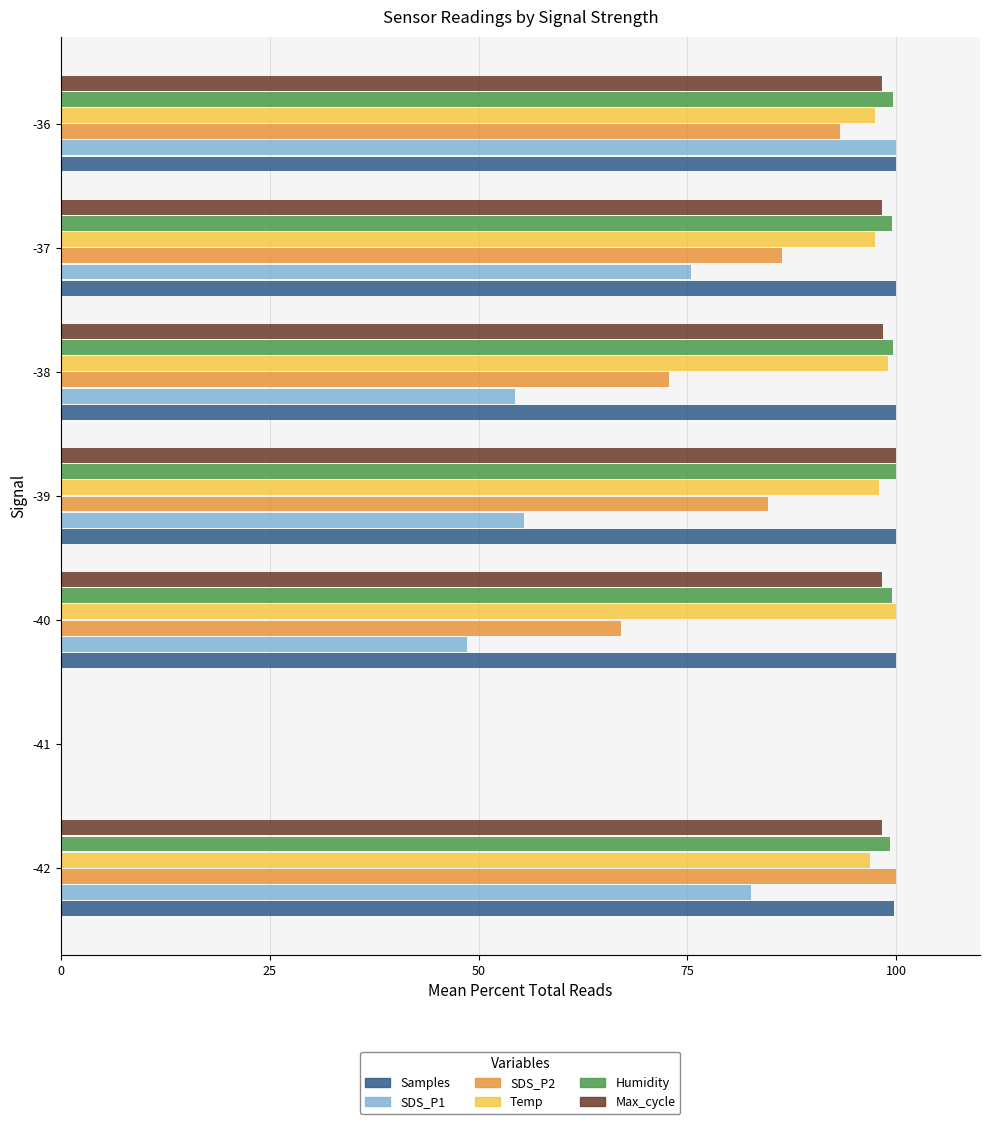

What is the maximum value shown in the chart?

100.0